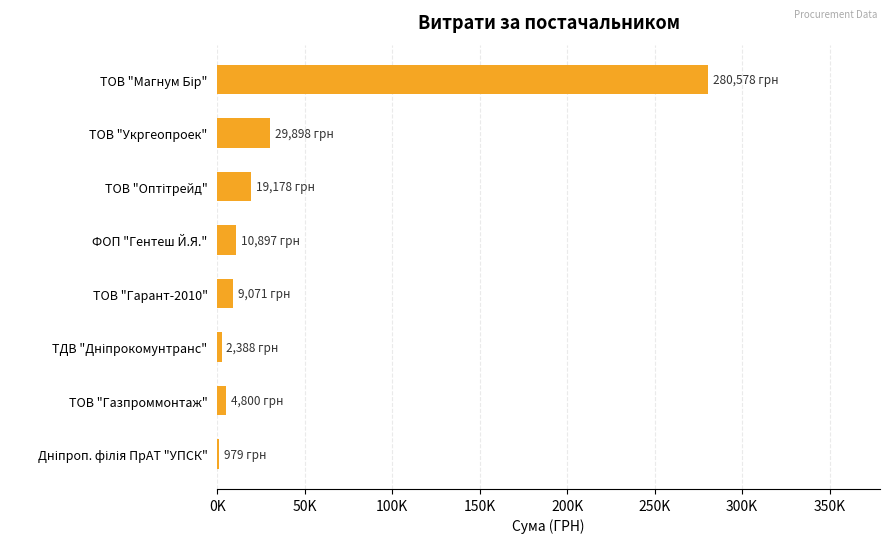

What is the sum of all values?

357789.3